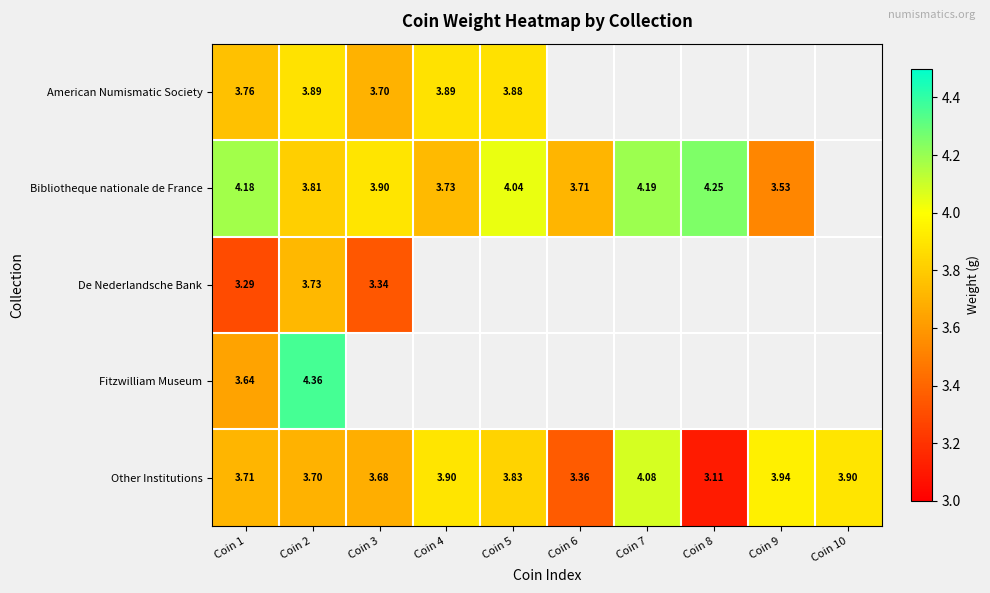

Rank the series by their maximum value, from lowest to highest.

De Nederlandsche Bank, American Numismatic Society, Other Institutions, Bibliotheque nationale de France, Fitzwilliam Museum